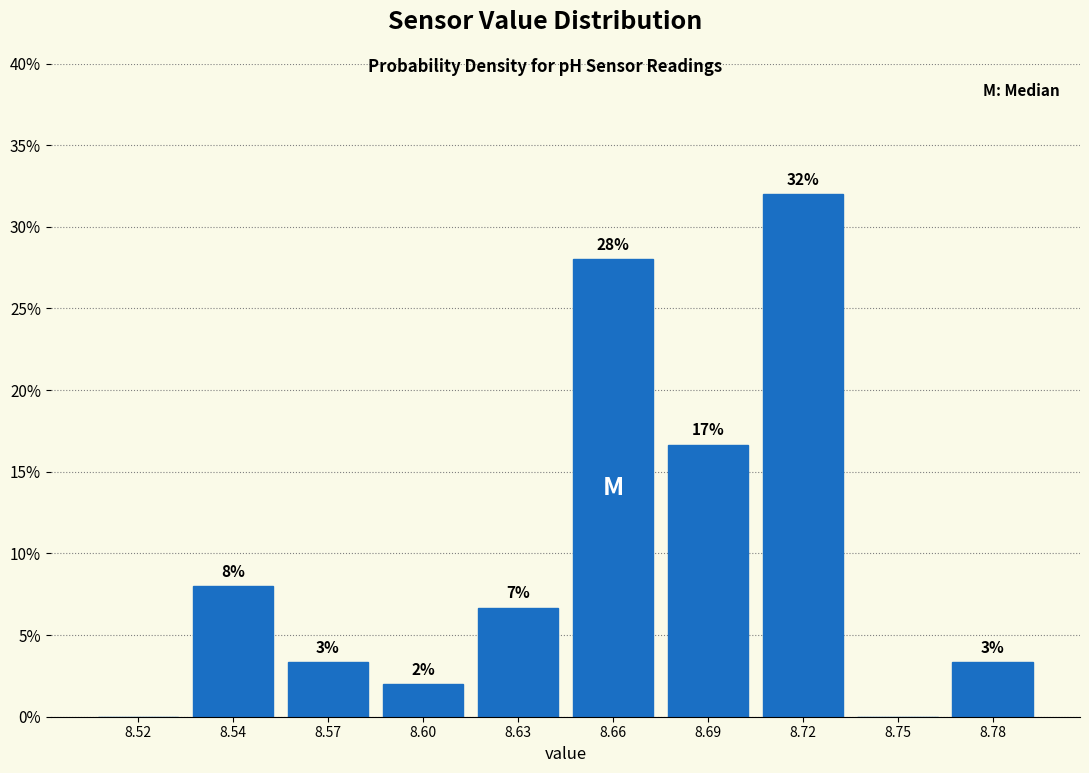

What is the maximum value shown in the chart?

32.0